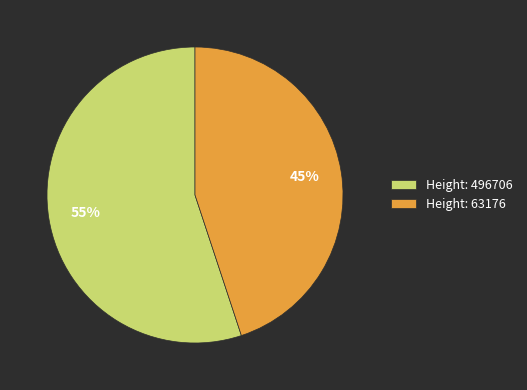

To the nearest percent, what portion does Height: 496706 represent?

55%